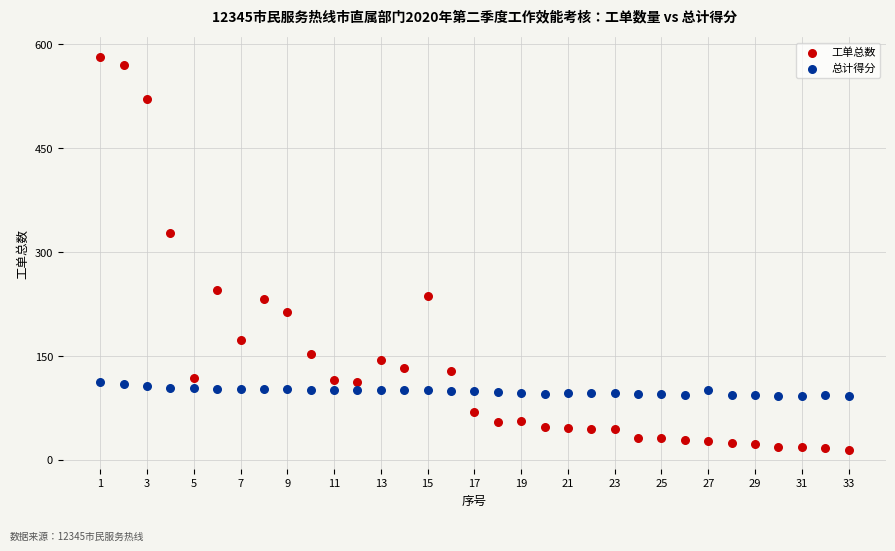

Across all data points, what is the range of X values (max minus min)?

32.0